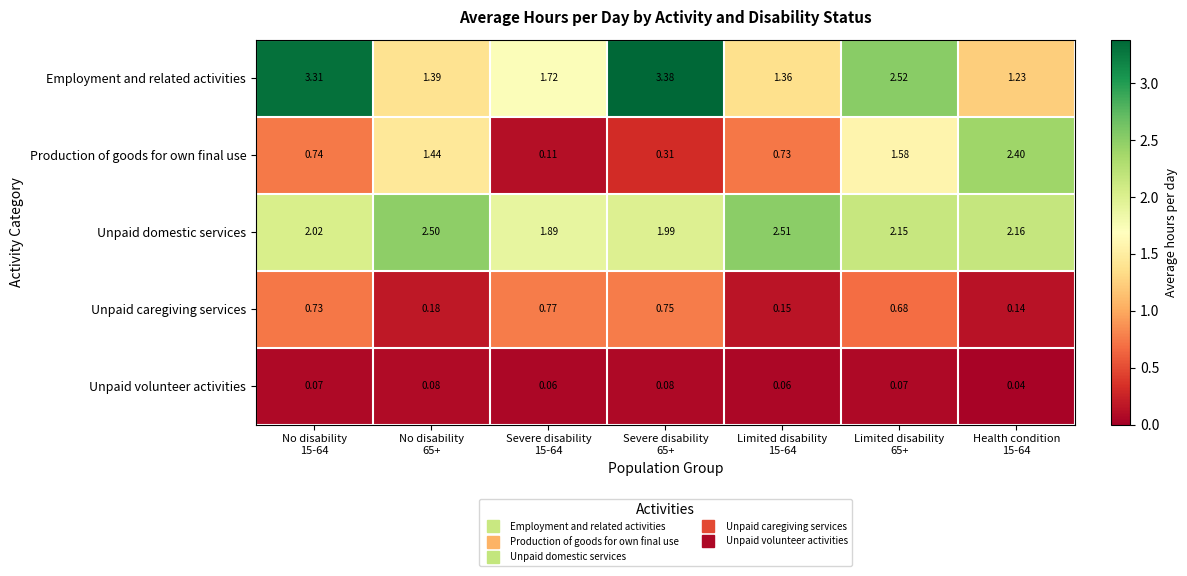

Which series has the largest range (max minus min)?

Production of goods for own final use